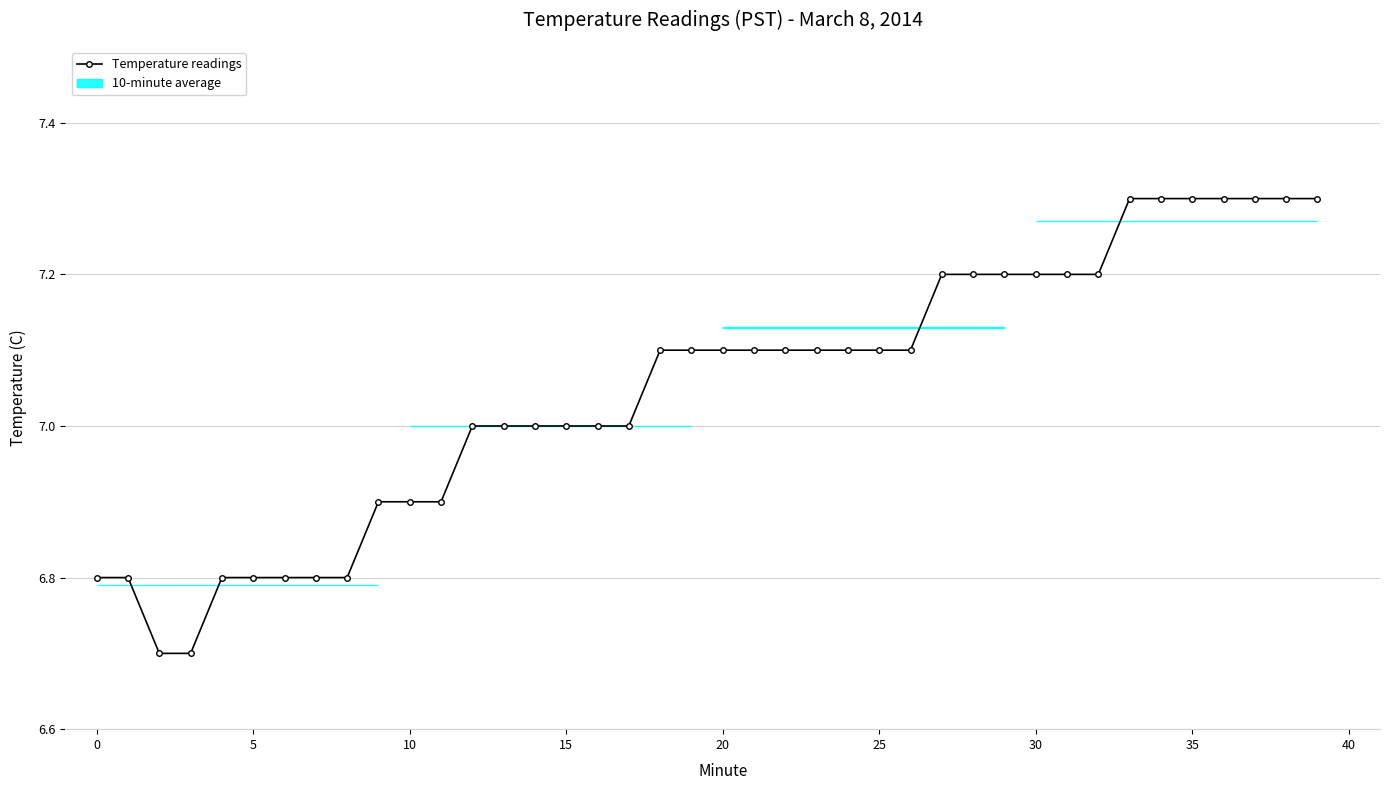

What is the label of the 24th point from the left?

23